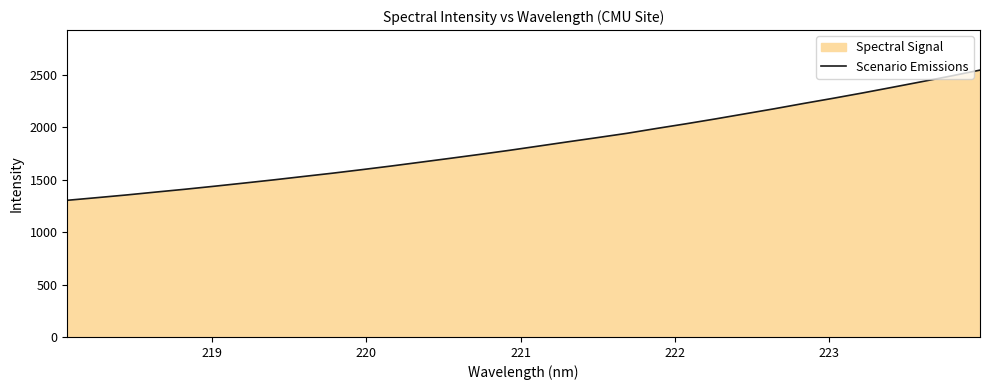

What is the difference between the maximum and minimum values?

1242.4